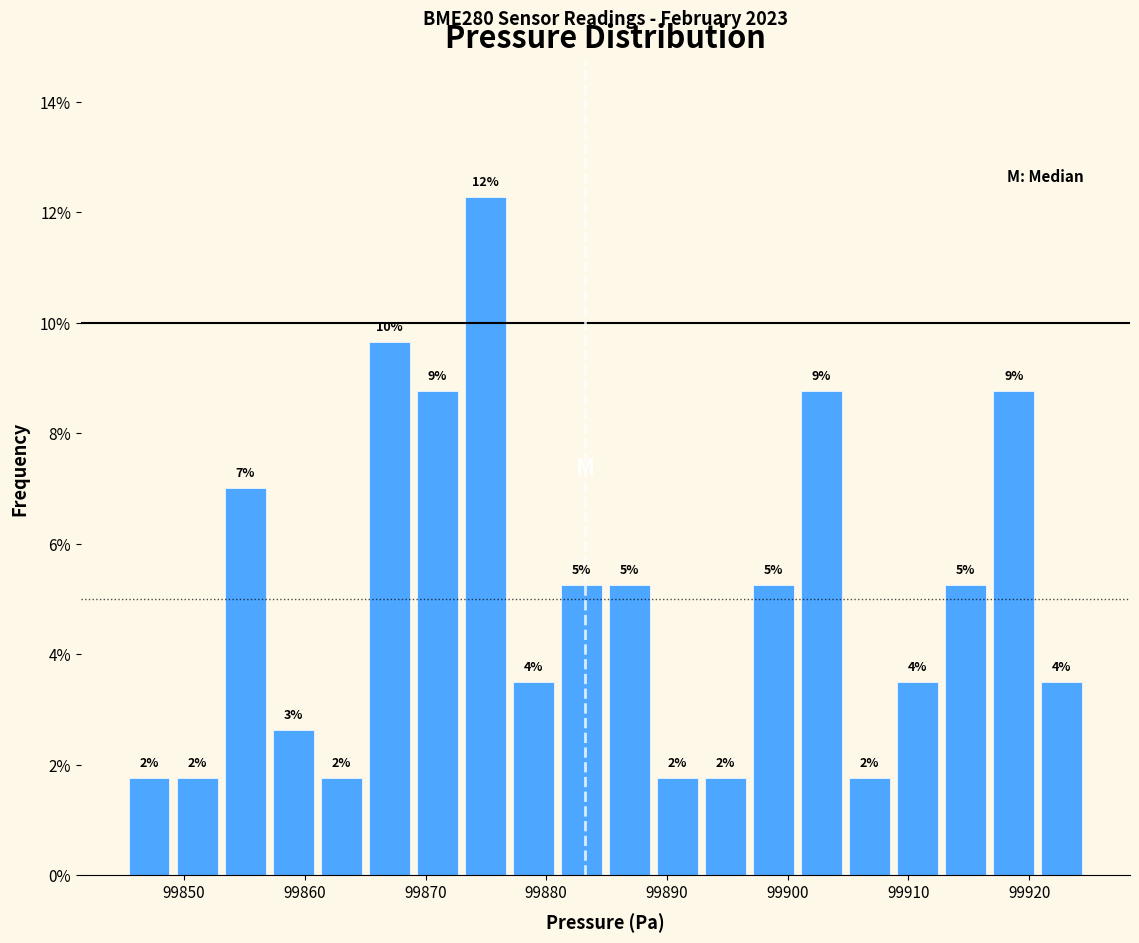

Around what value on the x-axis is the tallest bar? Give the approximate position of its centre, as read against the axis.

99875